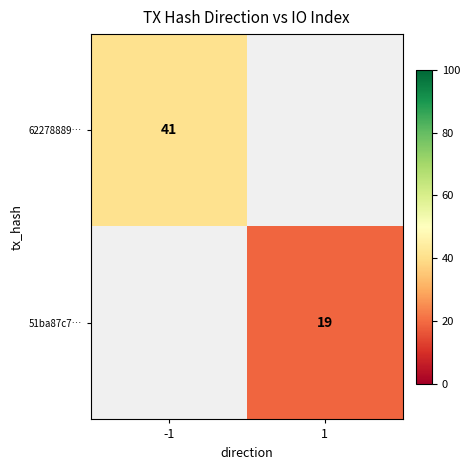

Is it true that 51ba87c7… equals 19 at 1?

True